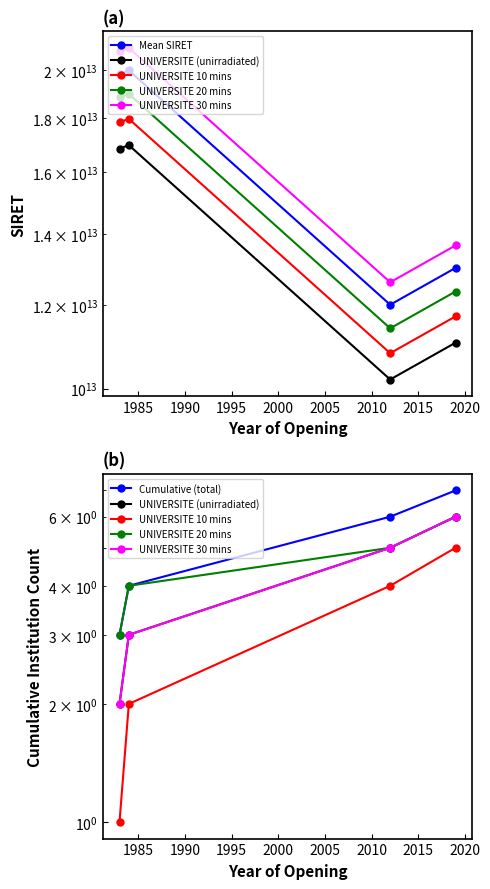

How many data points does each series have?

4